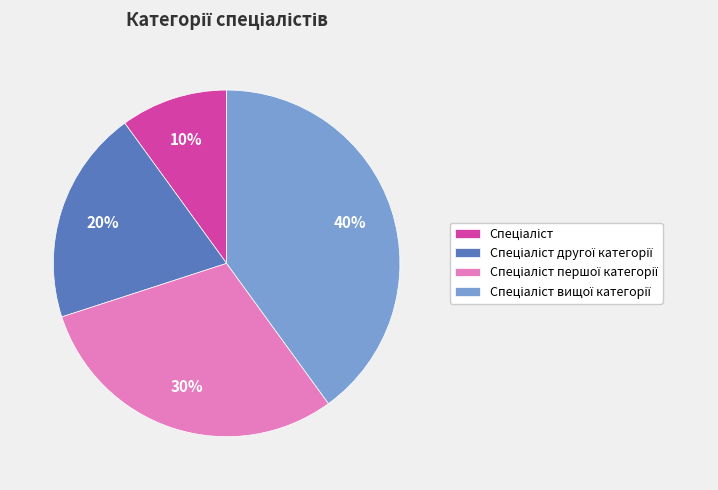

Does any single category account for the majority?

No